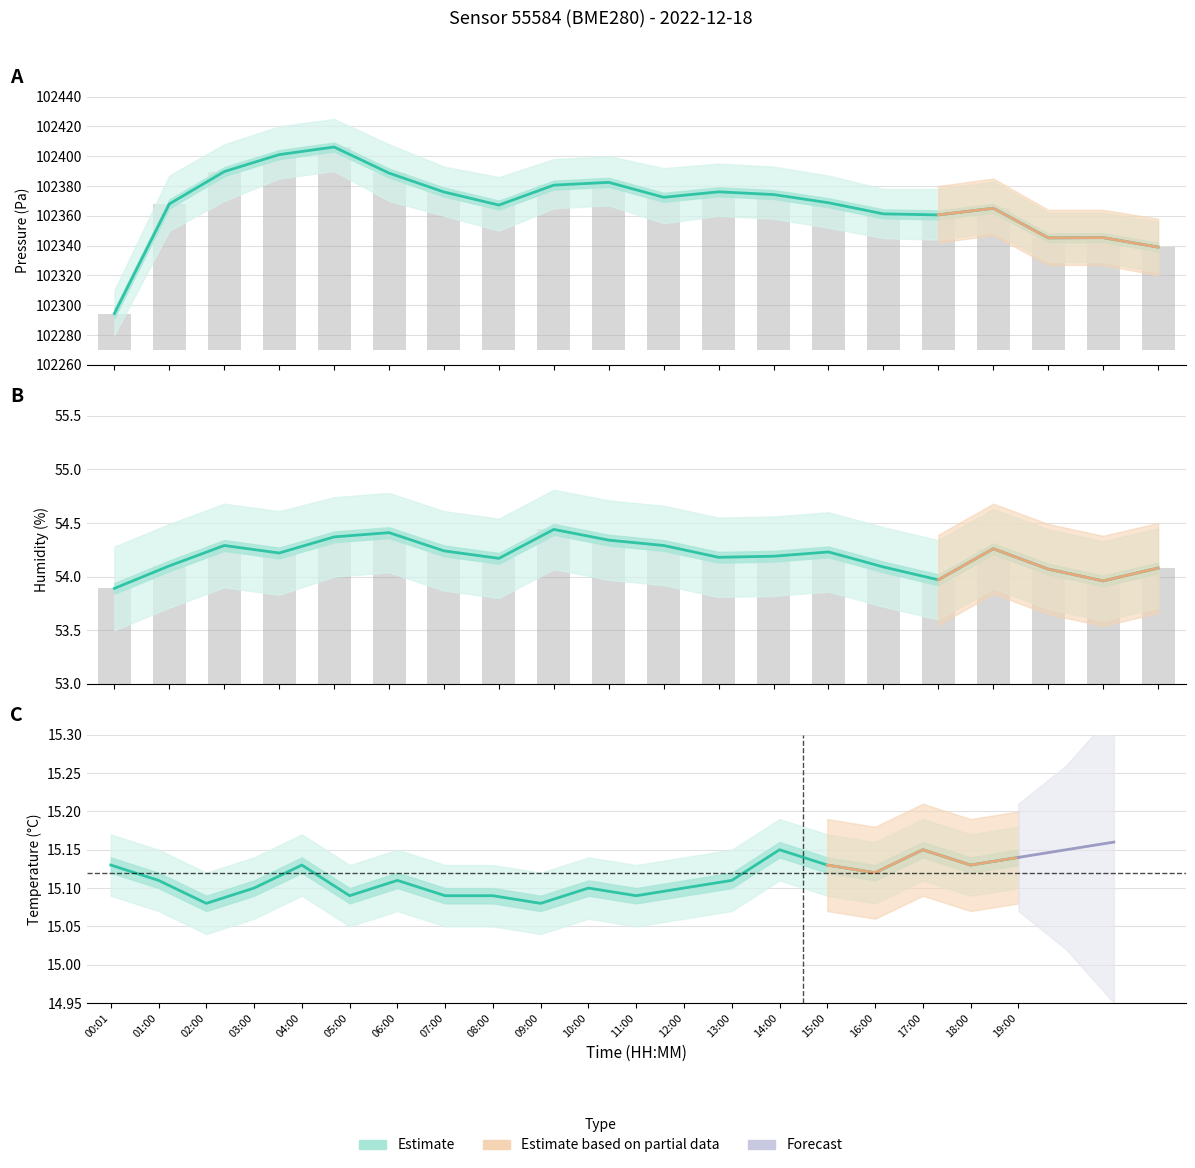

What is the approximate value of temperature at 07:00?

15.1